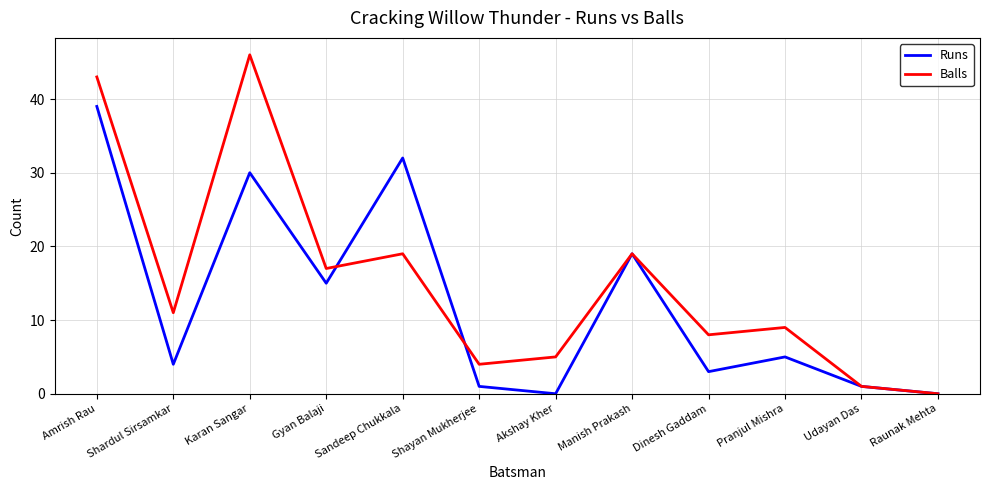

What is the sum of all Balls values?

182